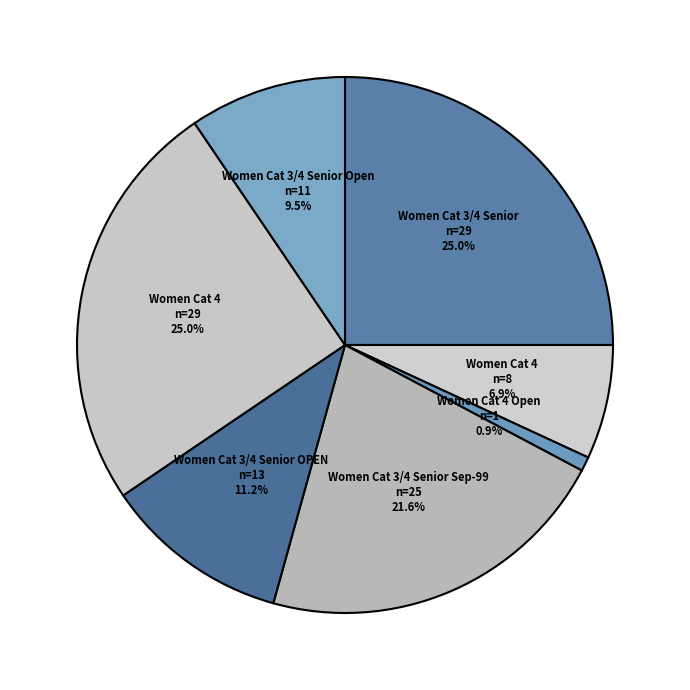

How many segments does this pie chart have?

7